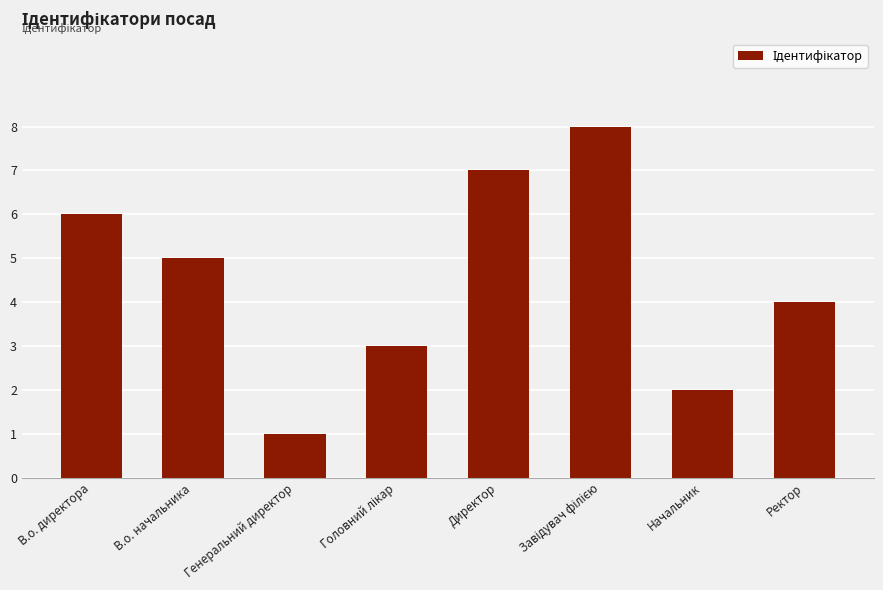

The value at Начальник is 2. True or false?

True